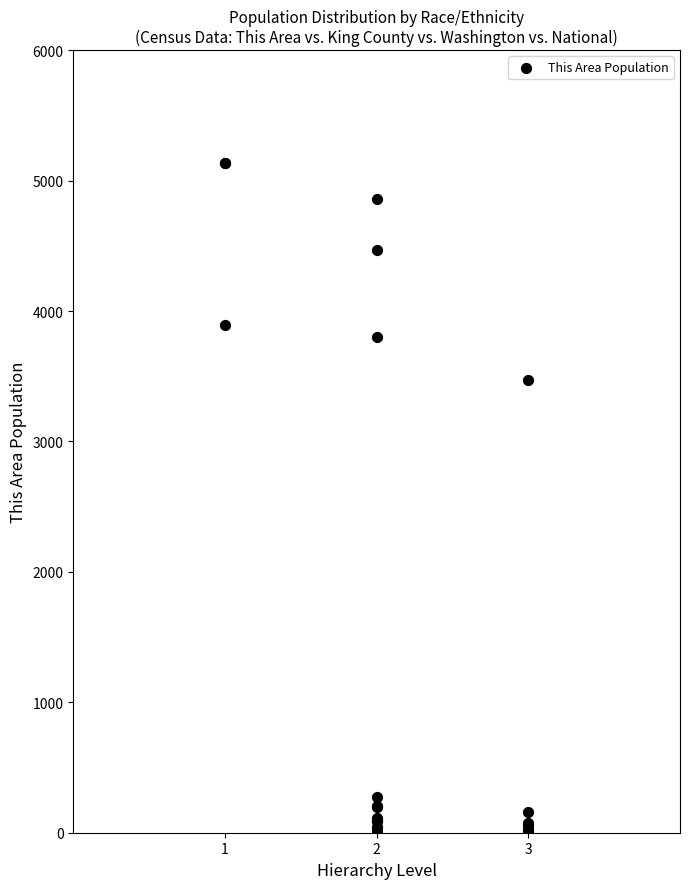

What Y value in the scatter plot is closest to 2572?

3473